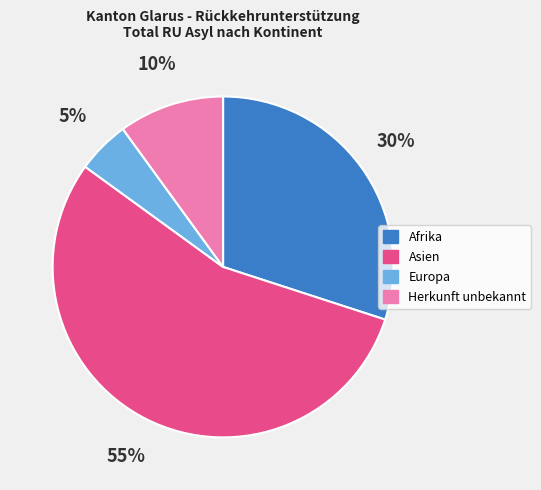

Is the sum of Europa and Afrika greater than half?

No